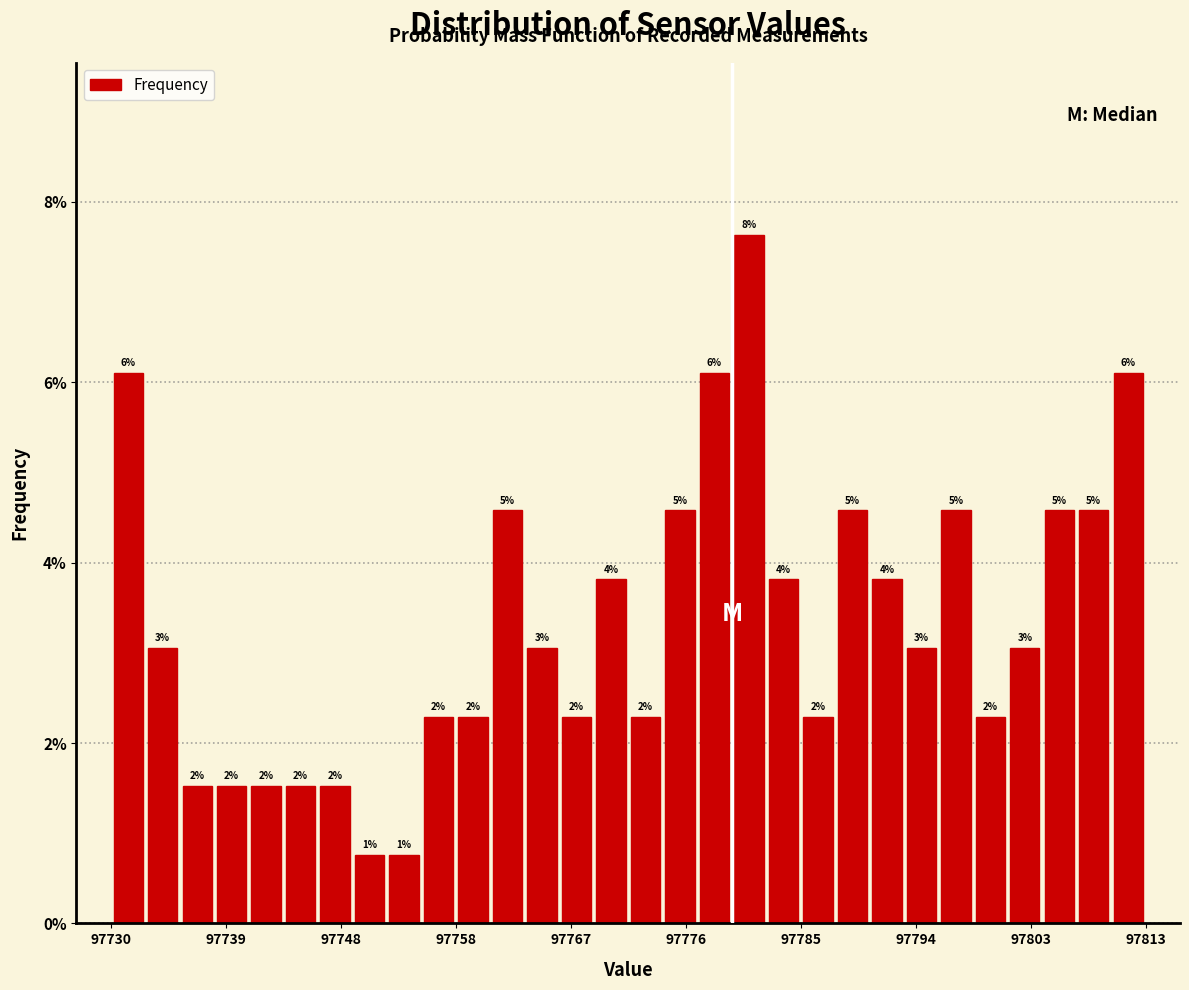

Read against the x-axis, roughly where is the centre of the tallest bar?

97781